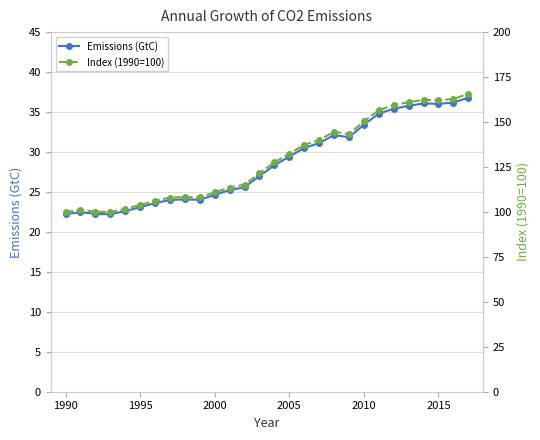

What are all the series names shown in the legend?

Emissions (GtC), Index (1990=100)